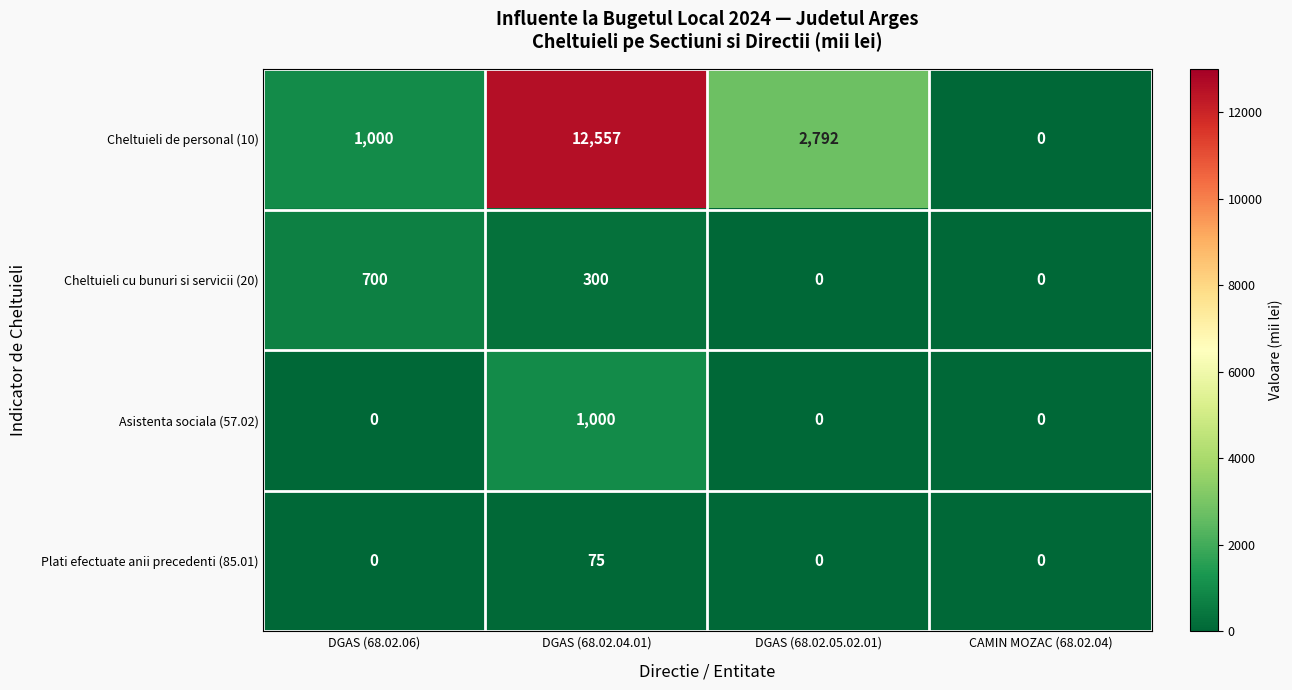

The value of Cheltuieli cu bunuri si servicii (20) at DGAS (68.02.05.02.01) is -391. True or false?

False